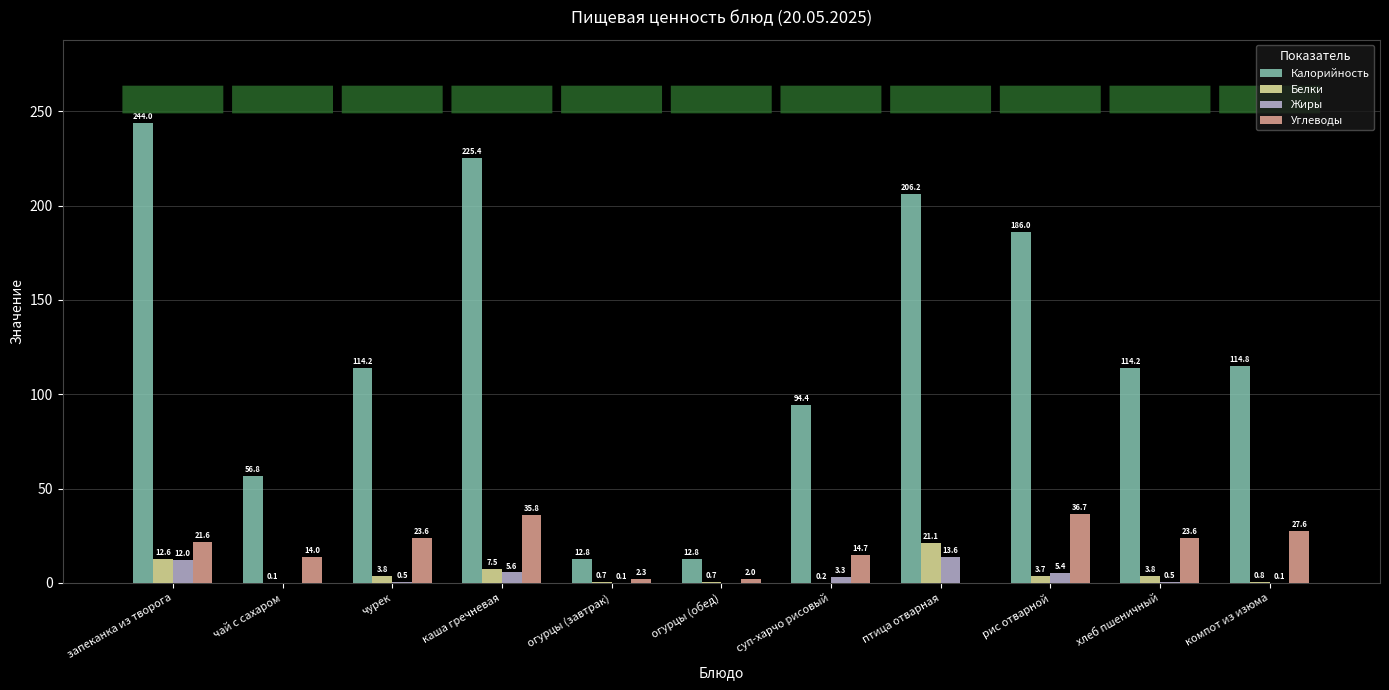

What is the total value across all series at каша гречневая?

274.3